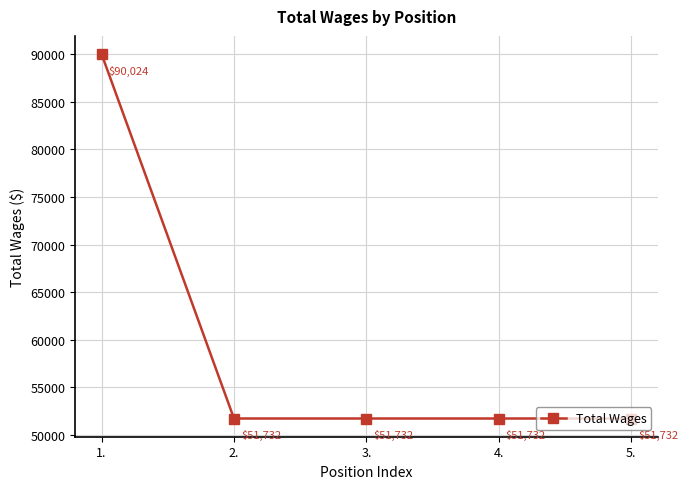

What position from the left is 5.?

5